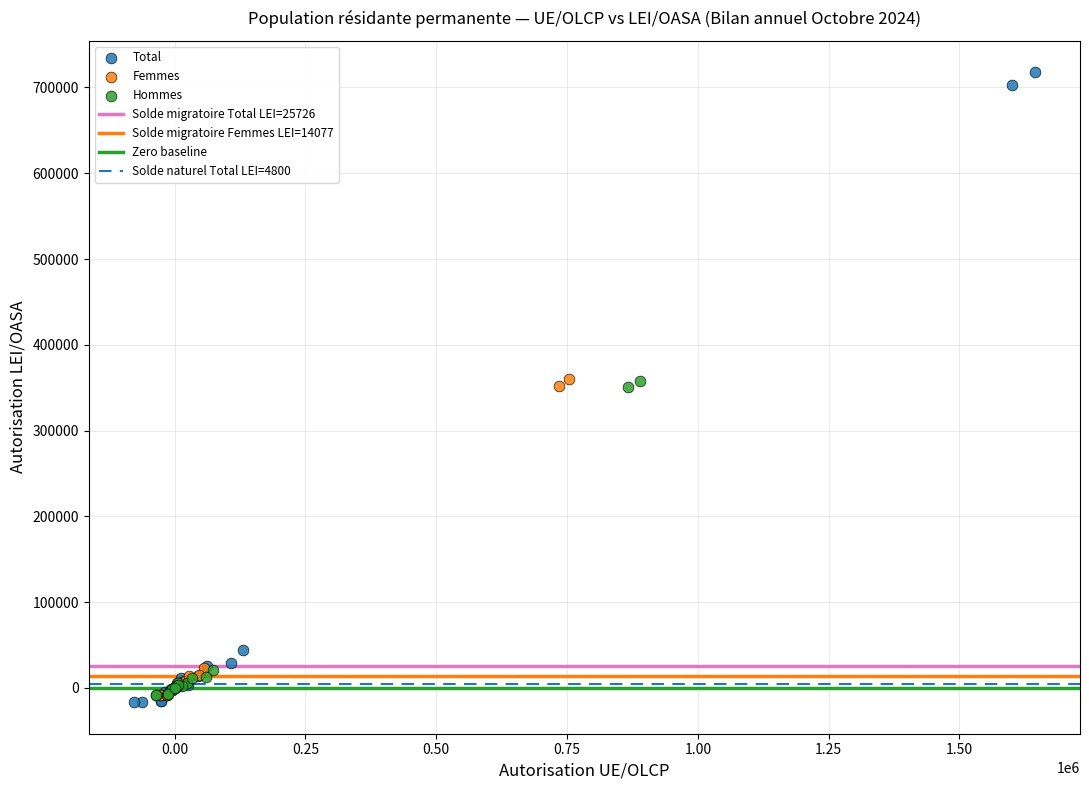

Which series has the largest Y range (max minus min)?

Total